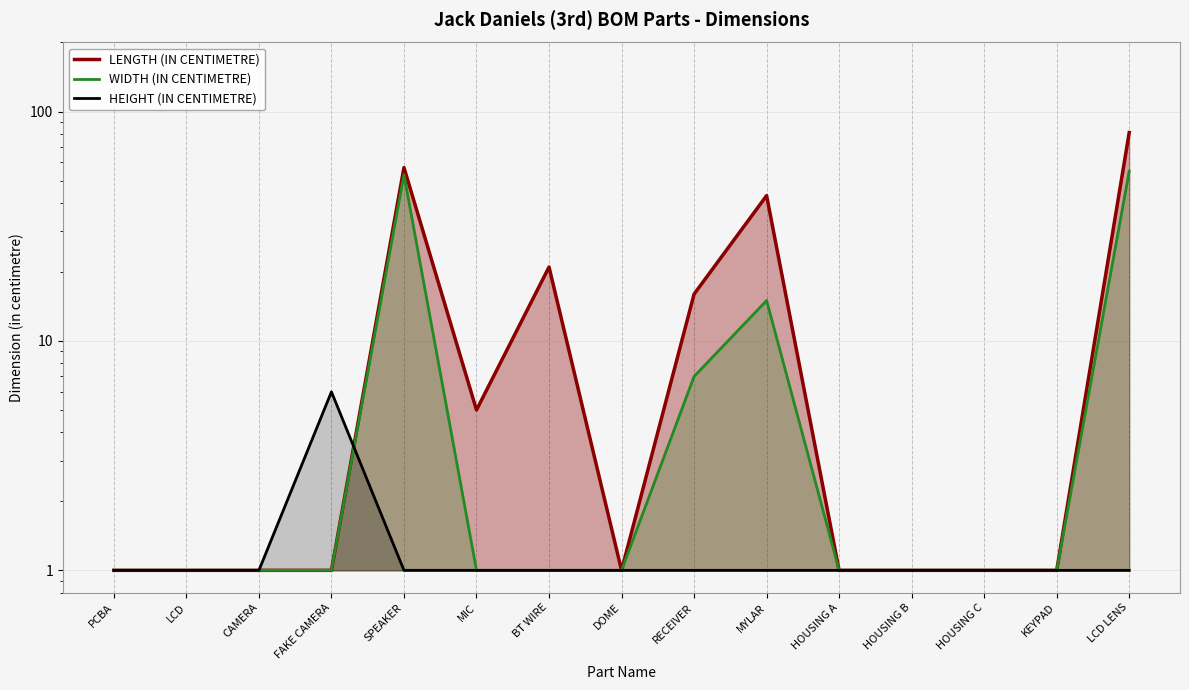

Where is the first local maximum for LENGTH (IN CENTIMETRE)?

SPEAKER